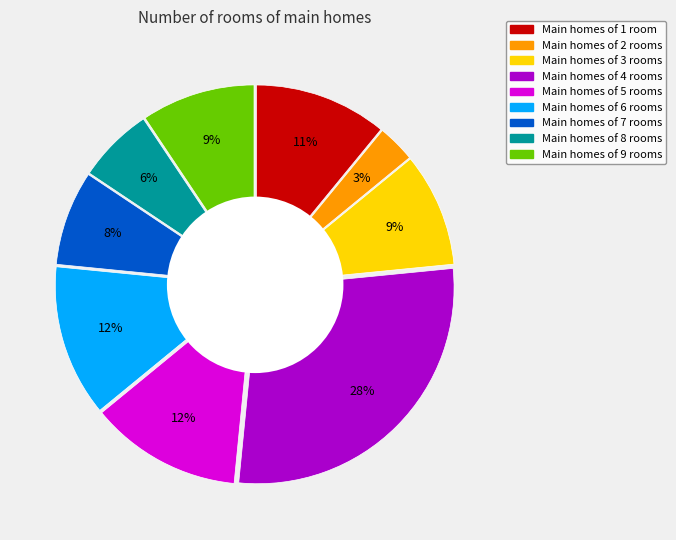

Is there any slice that represents more than half of the pie?

No